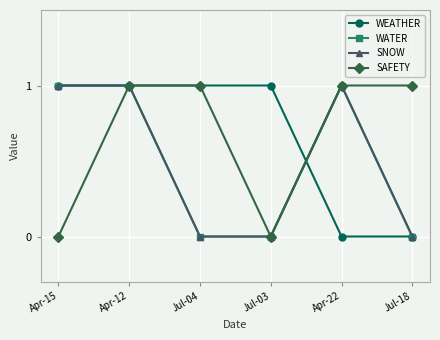

Where is SNOW nearest to the value 0?

Jul-04